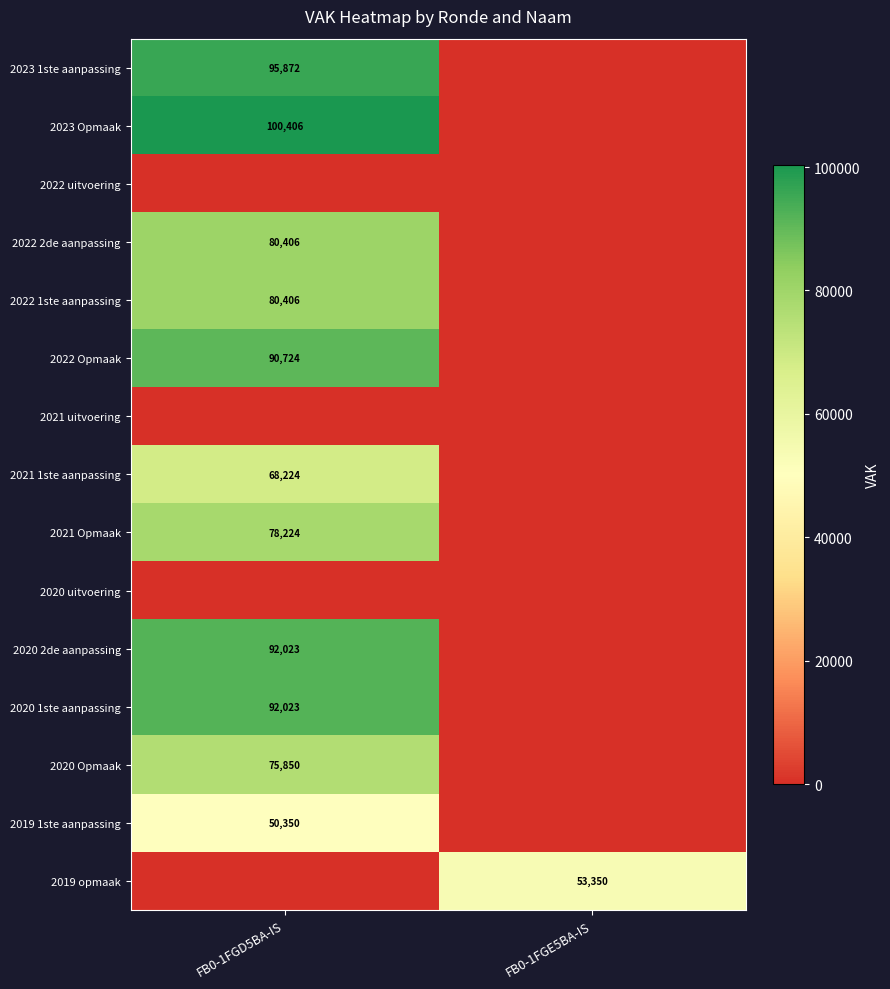

Is it true that 2023 1ste aanpassing equals 95872 at FB0-1FGD5BA-IS?

True